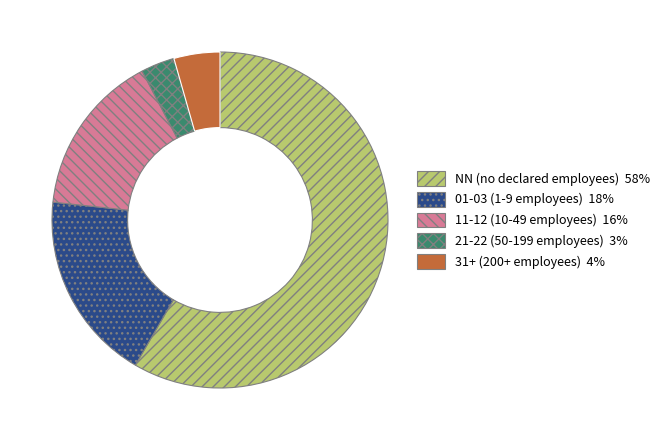

Is there any slice that represents more than half of the pie?

Yes